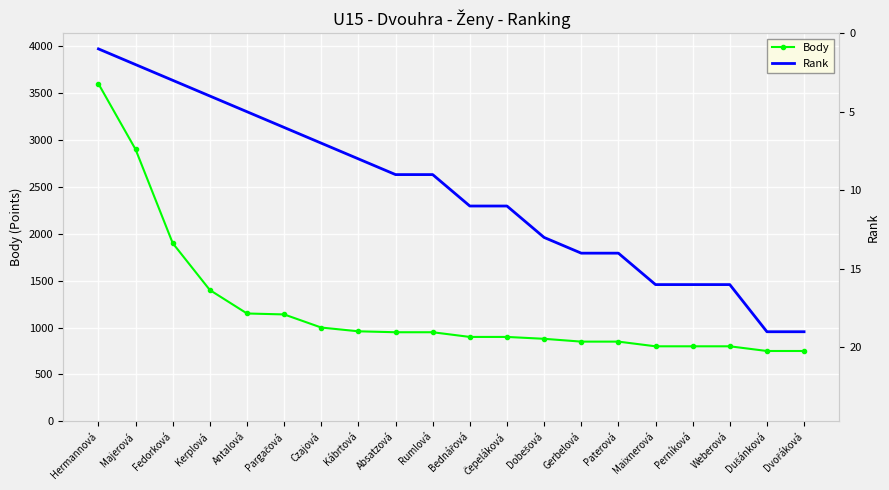

Reading left to right, transcribe all the data shown in this chart.

Body: 3600	2900	1900	1400	1150	1140	1000	960	950	950	900	900	880	850	850	800	800	800	750	750
Rank: 1	2	3	4	5	6	7	8	9	9	11	11	13	14	14	16	16	16	19	19